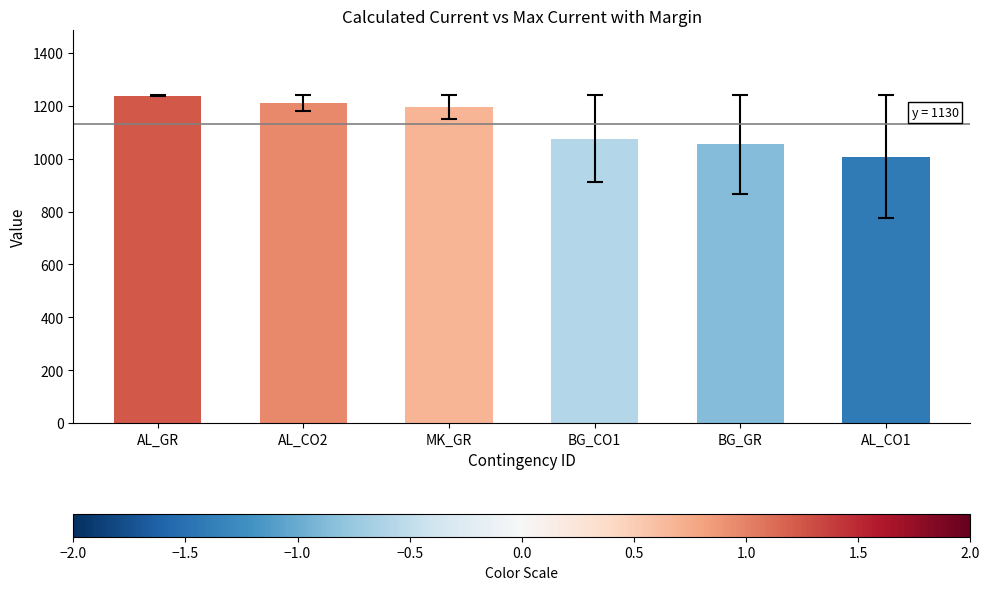

Reading left to right, extract all data points from this chart.

AL_GR=1238	AL_CO2=1210	MK_GR=1196	BG_CO1=1075	BG_GR=1054	AL_CO1=1007